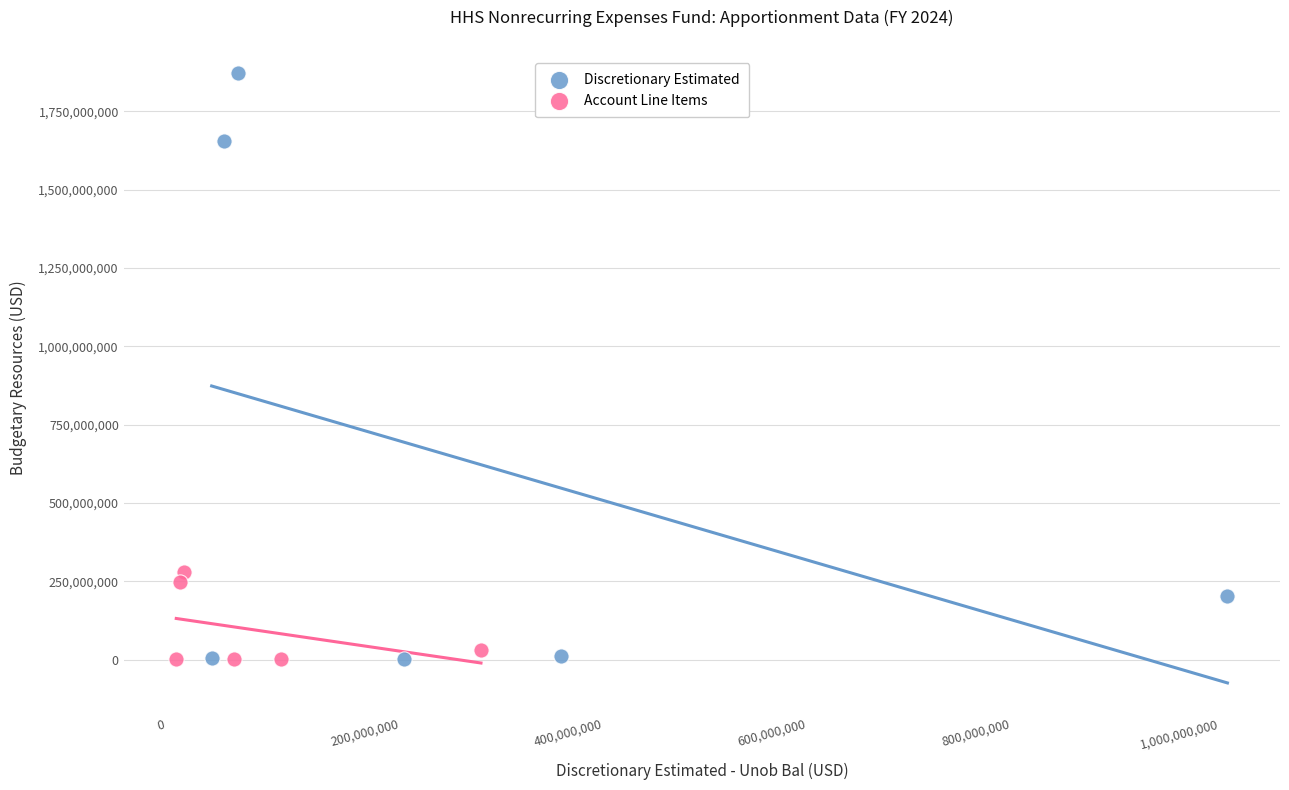

Which series reaches the maximum Y coordinate?

Discretionary Estimated